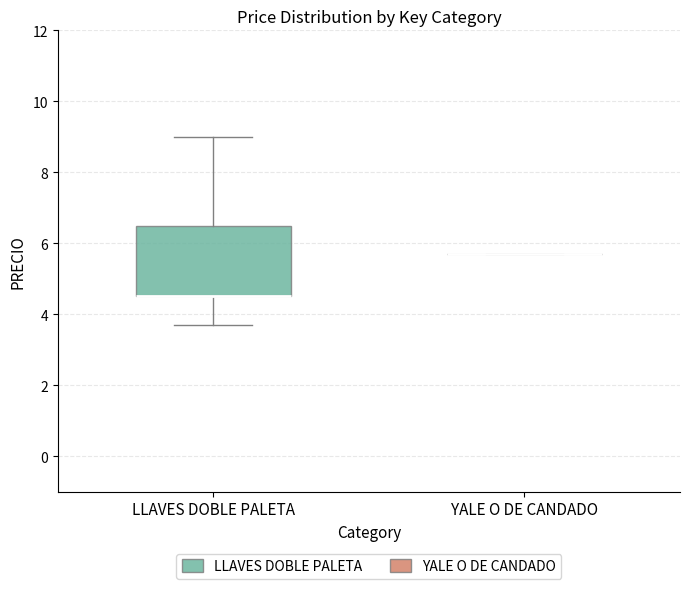

Where is the upper edge of the box for LLAVES DOBLE PALETA on the y-axis? The values are not printed on the chart, so give them approximately, as read against the axis.

6.6